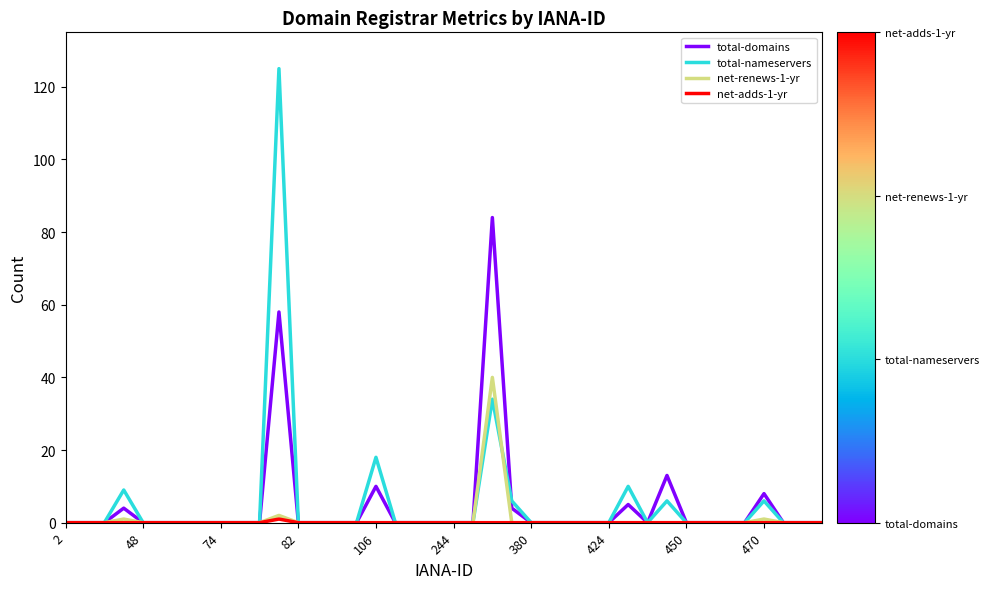

Which series has the largest range (max minus min)?

total-nameservers